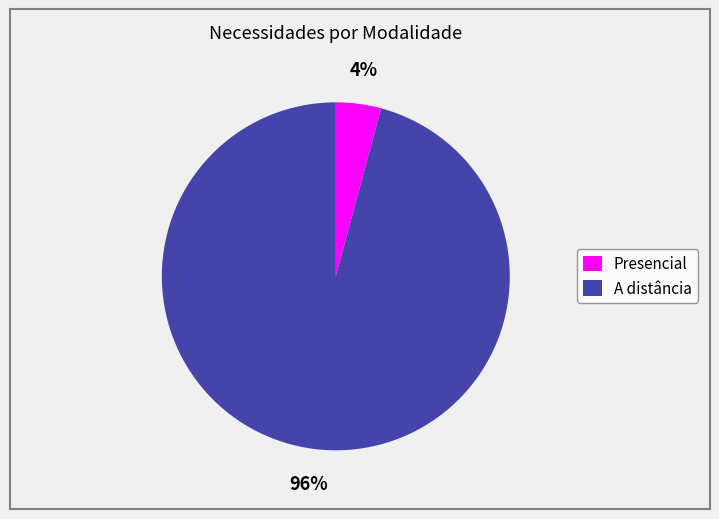

To the nearest percent, what percentage of the pie is A distância?

96%